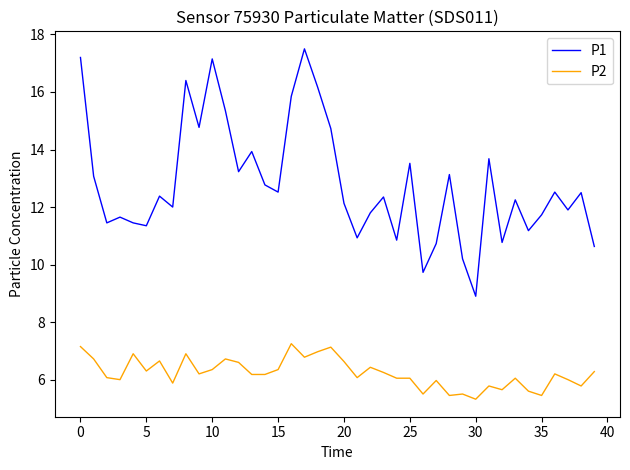

Rank the series by their maximum value, from highest to lowest.

P1, P2